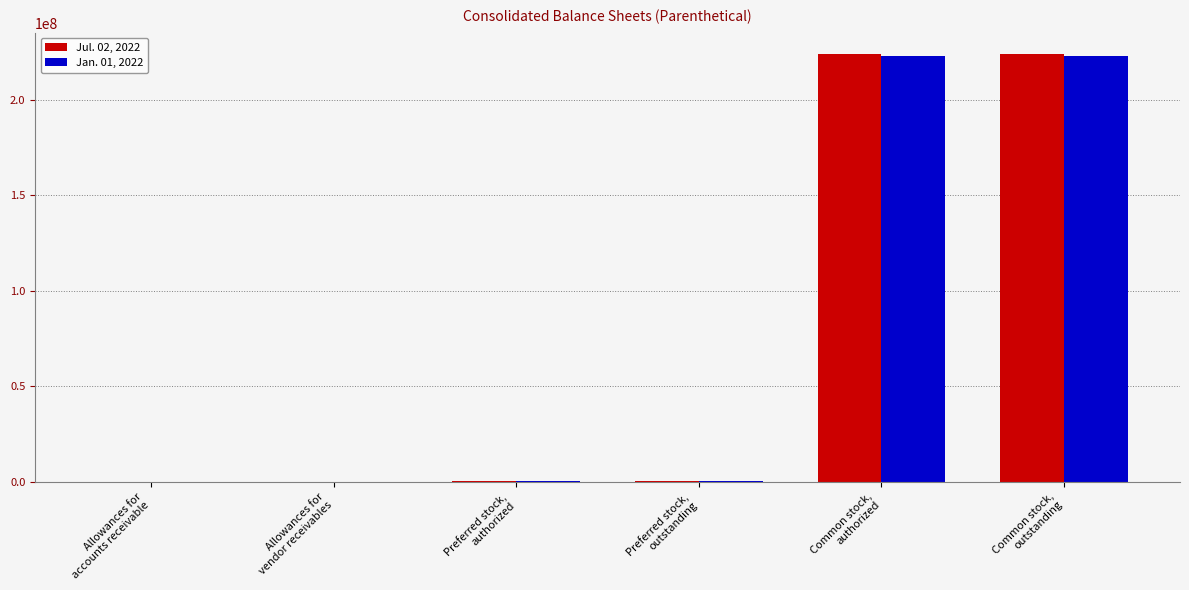

Read the Jul. 02, 2022 value at Common stock,
outstanding, to the nearest 50.

224000000